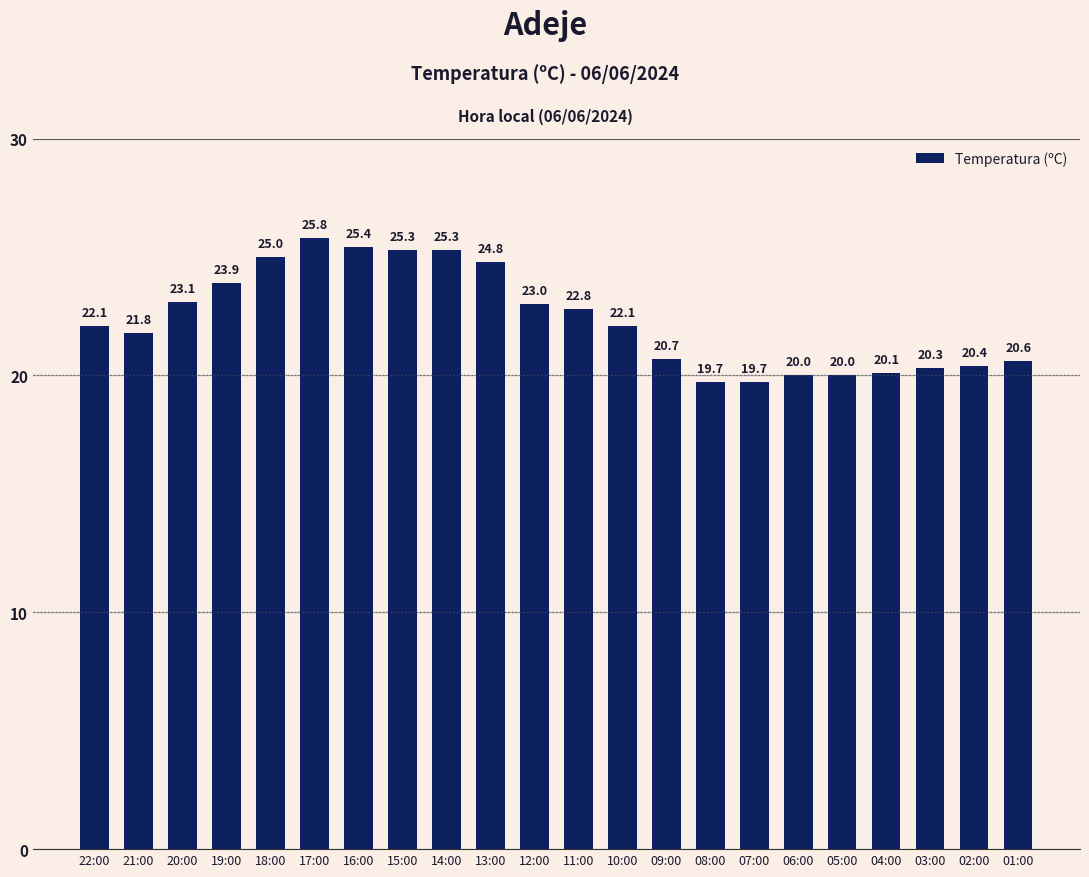

At which category does the chart reach its peak across all series?

17:00